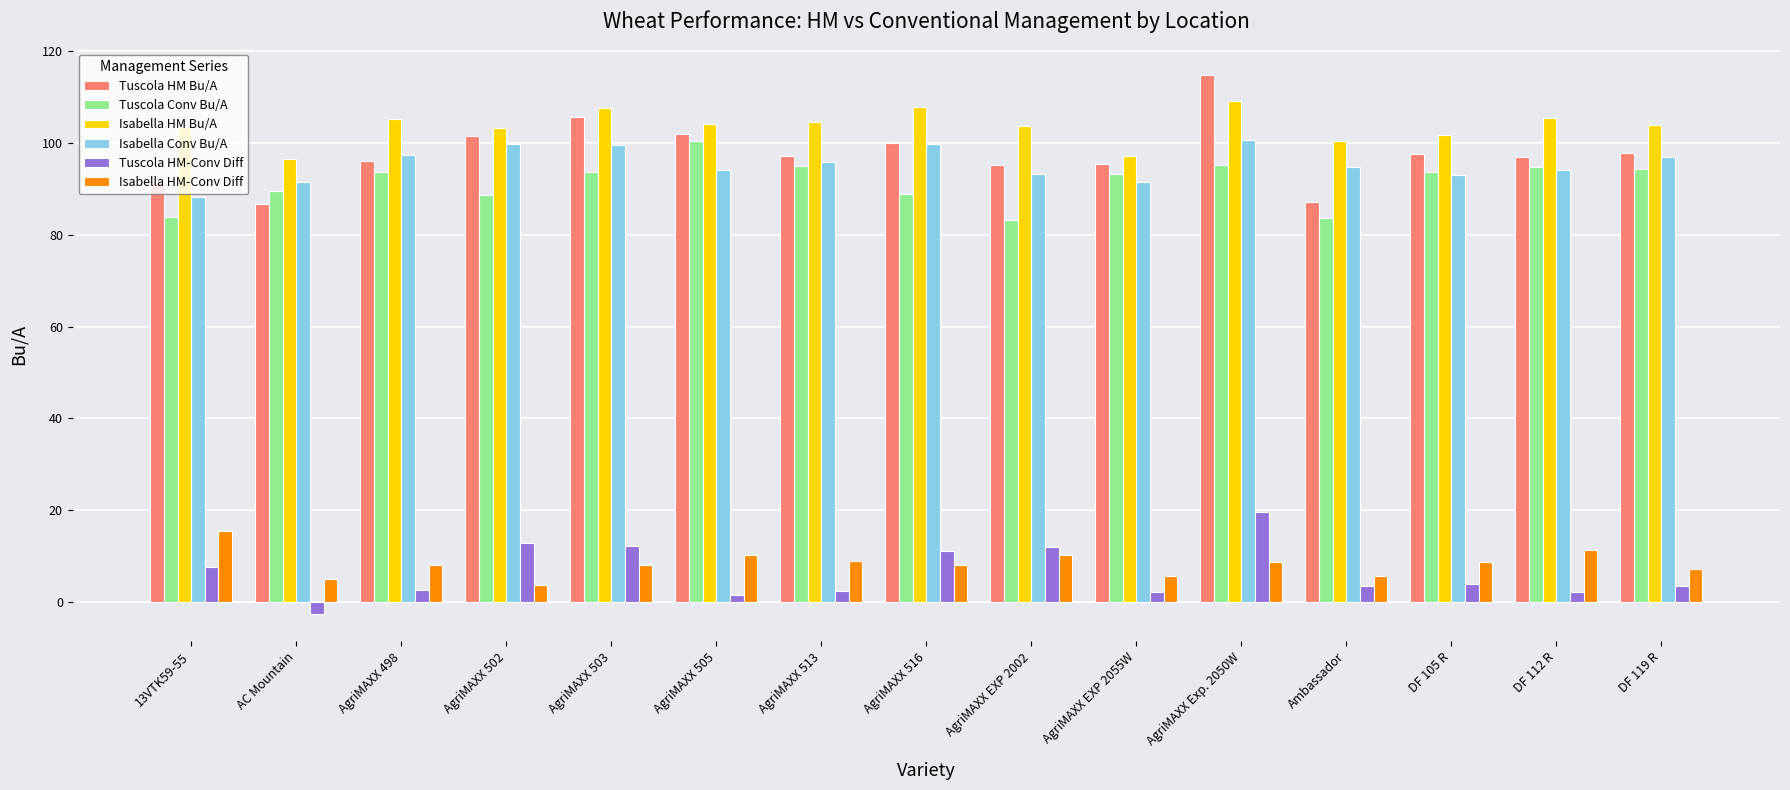

Which category has the lowest value across all series?

AC Mountain